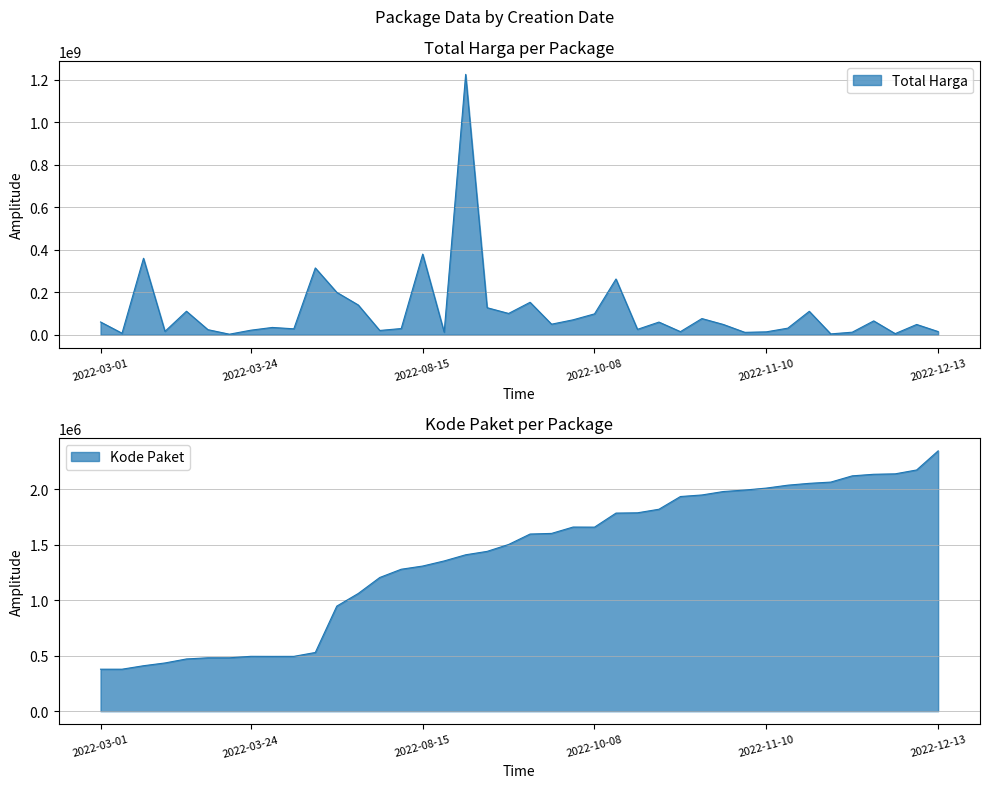

What is the minimum value shown in the chart?

378630